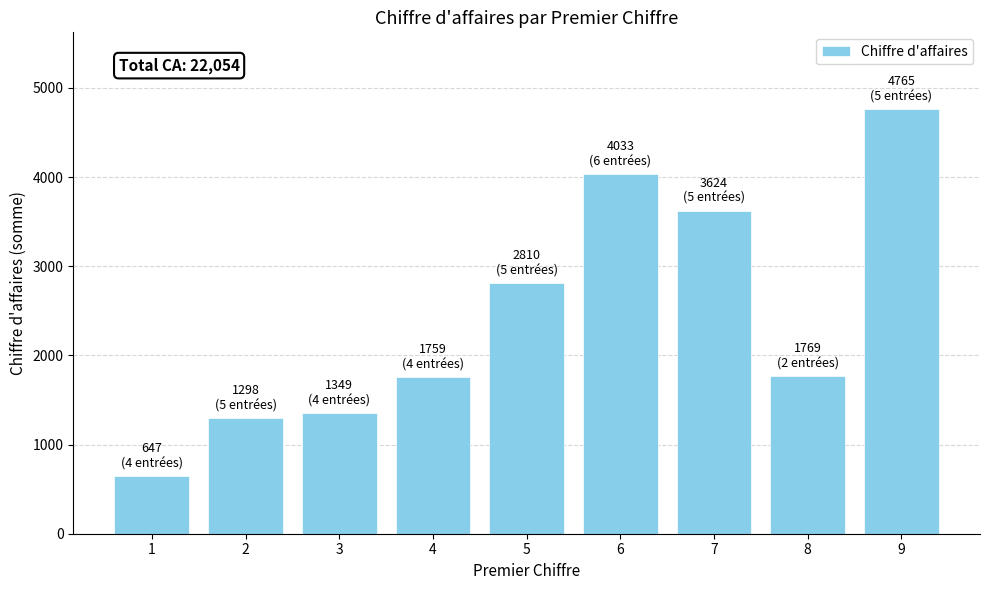

The value at 7 is 3624. True or false?

True